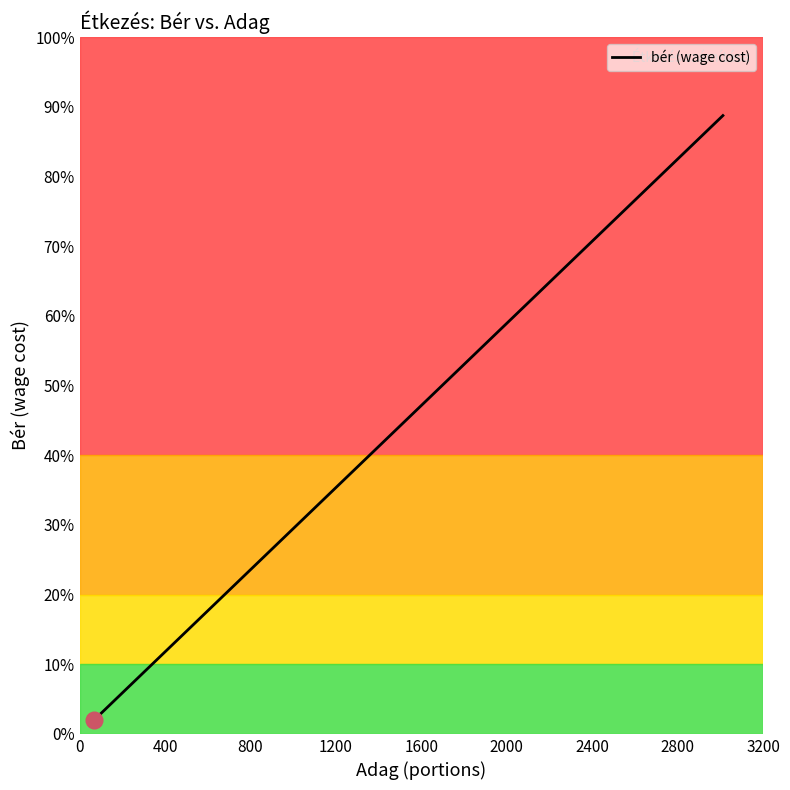

Does the chart display data point markers on the line(s)?

No